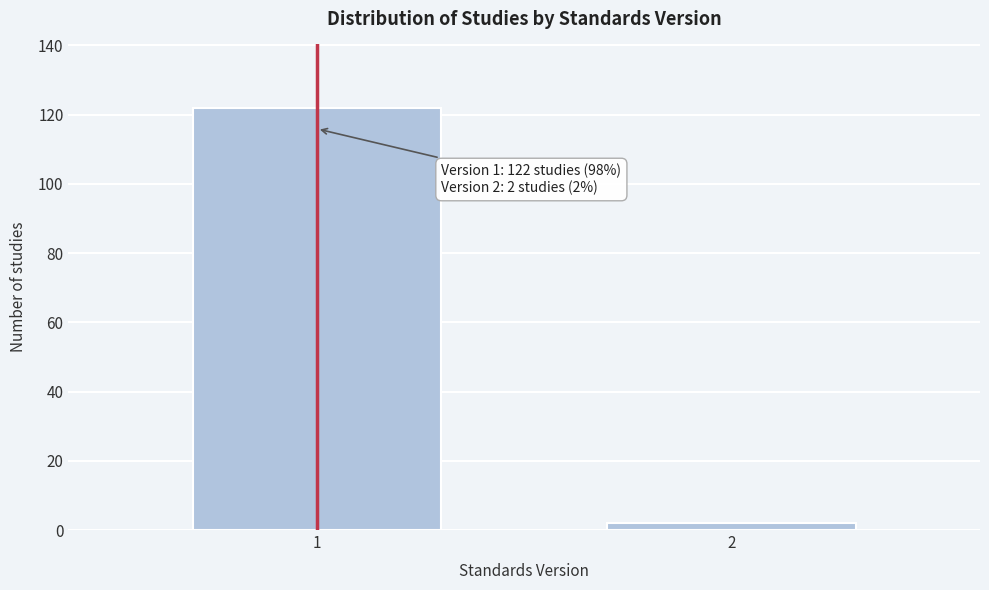

Reading right to left, transcribe all the data shown in this chart.

2	122